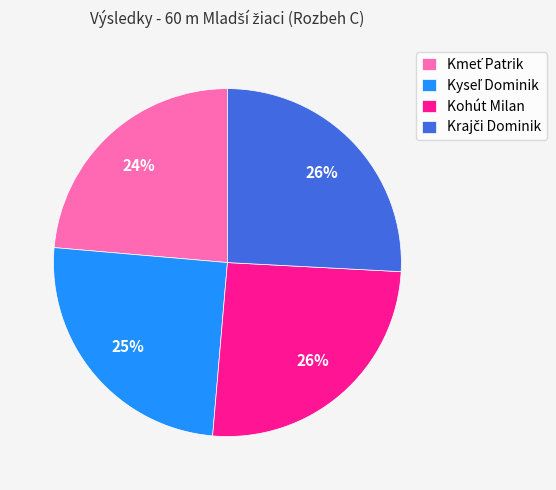

How many slices are in this pie chart?

4